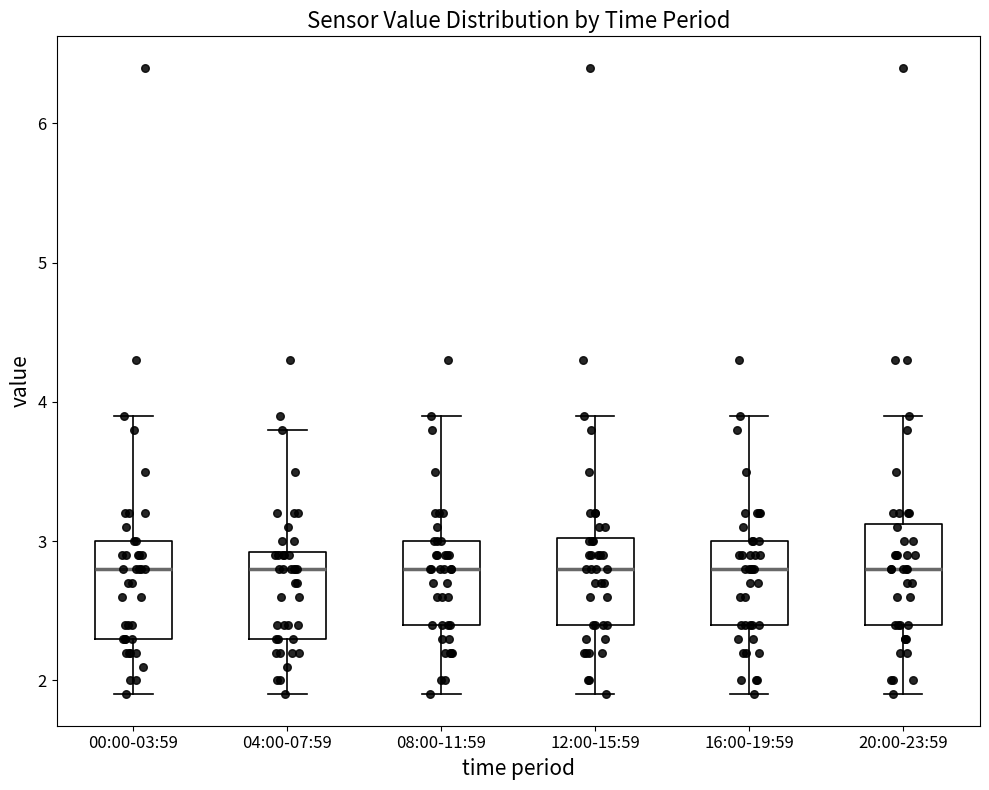

Reading left to right, read every box against the y-axis: the position of its median line, the range the box covers, and the ends of its whiskers. The values are not printed on the chart, so give them approximately, as read against the axis.

00:00-03:59: median 2.8, box 2.3 to 3.0, whiskers 1.9 to 3.9
04:00-07:59: median 2.8, box 2.3 to 2.9, whiskers 1.9 to 3.8
08:00-11:59: median 2.8, box 2.4 to 3.0, whiskers 1.9 to 3.9
12:00-15:59: median 2.8, box 2.4 to 3.0, whiskers 1.9 to 3.9
16:00-19:59: median 2.8, box 2.4 to 3.0, whiskers 1.9 to 3.9
20:00-23:59: median 2.8, box 2.4 to 3.1, whiskers 1.9 to 3.9